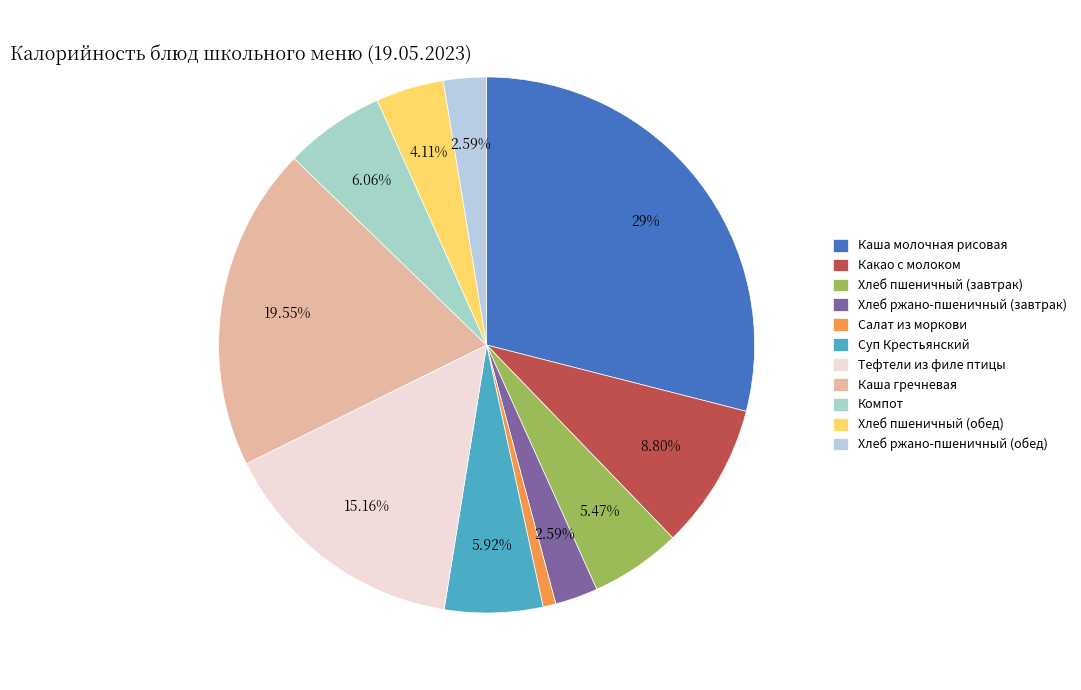

Which has a higher value, Каша молочная рисовая or Хлеб пшеничный (завтрак)?

Каша молочная рисовая